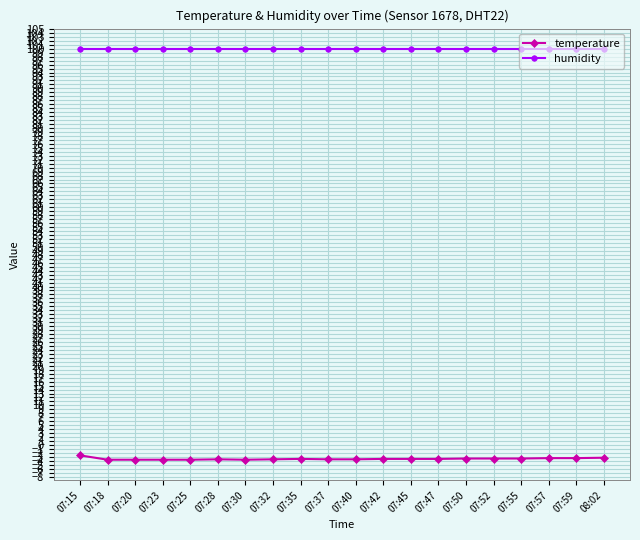

How many lines are shown in the chart?

2